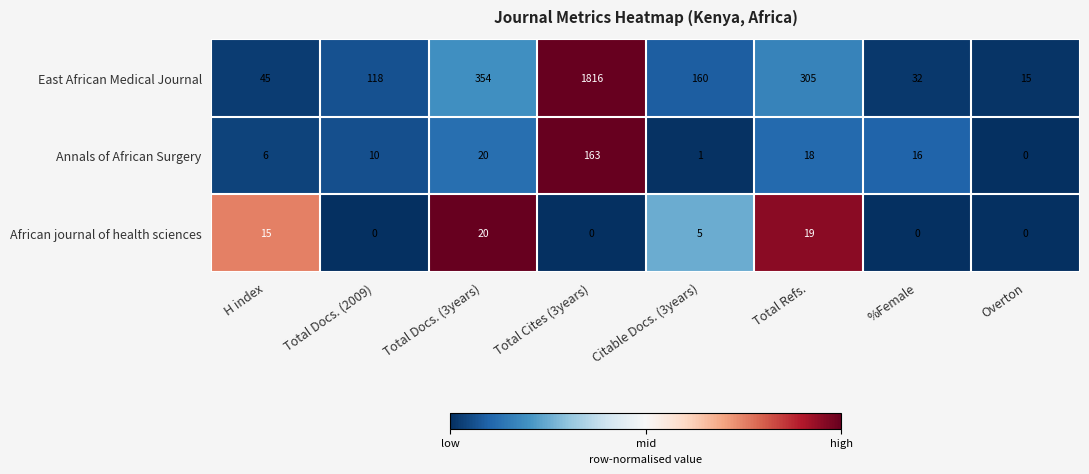

How many positive values does the African journal of health sciences series have?

4